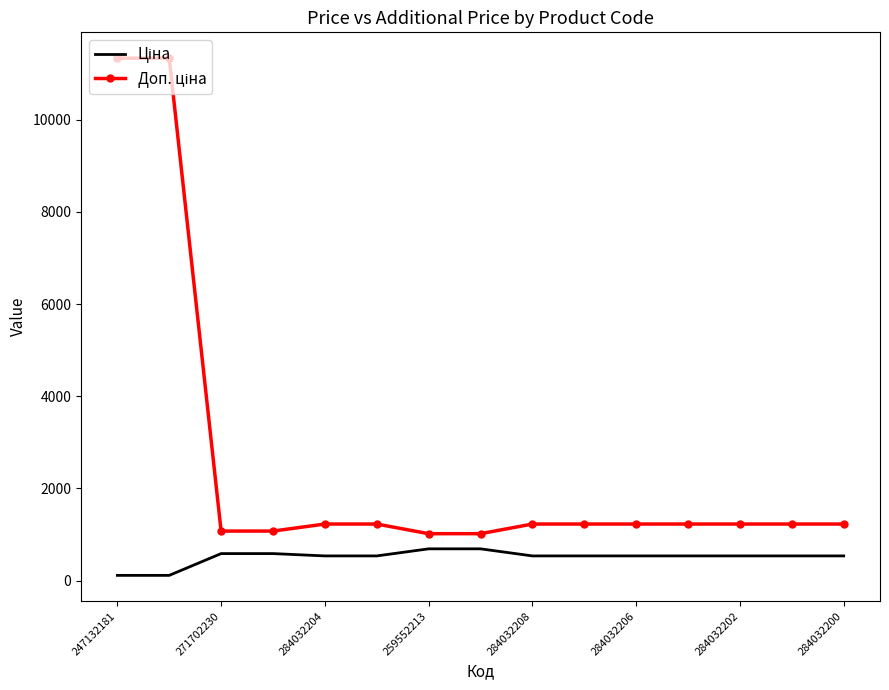

What is the greatest value displayed?

11334.0